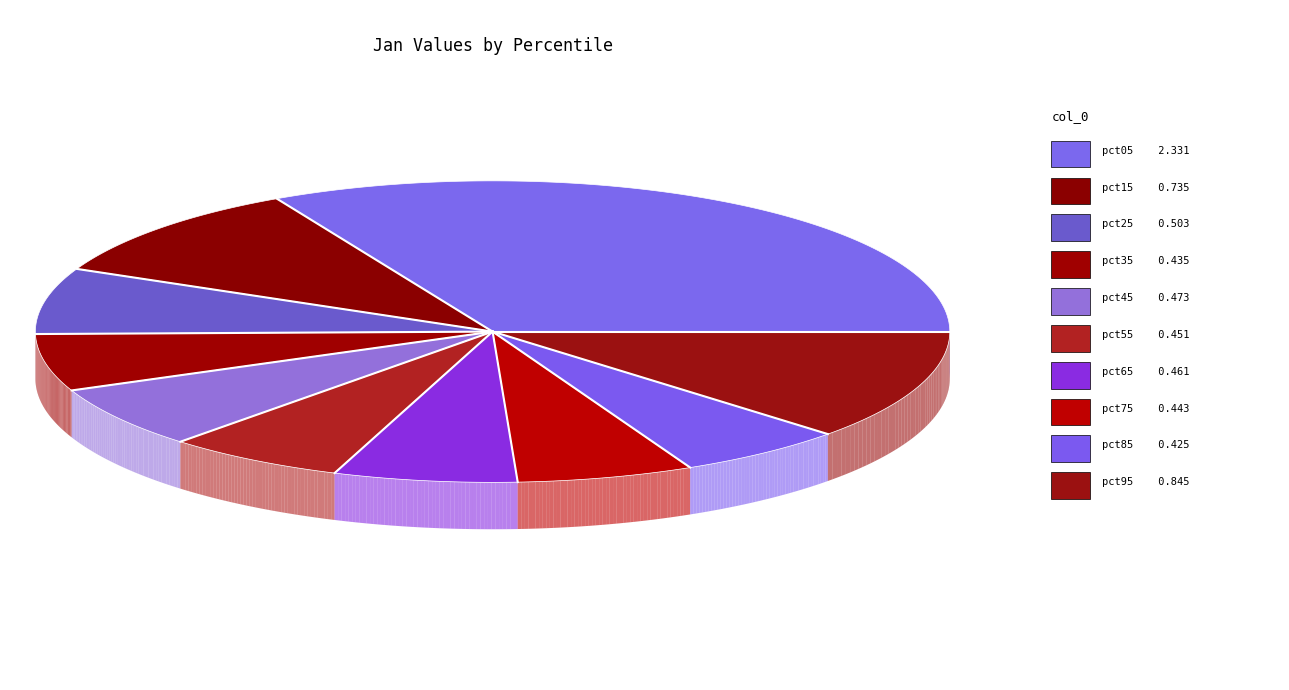

What is the largest slice in the pie chart?

pct05